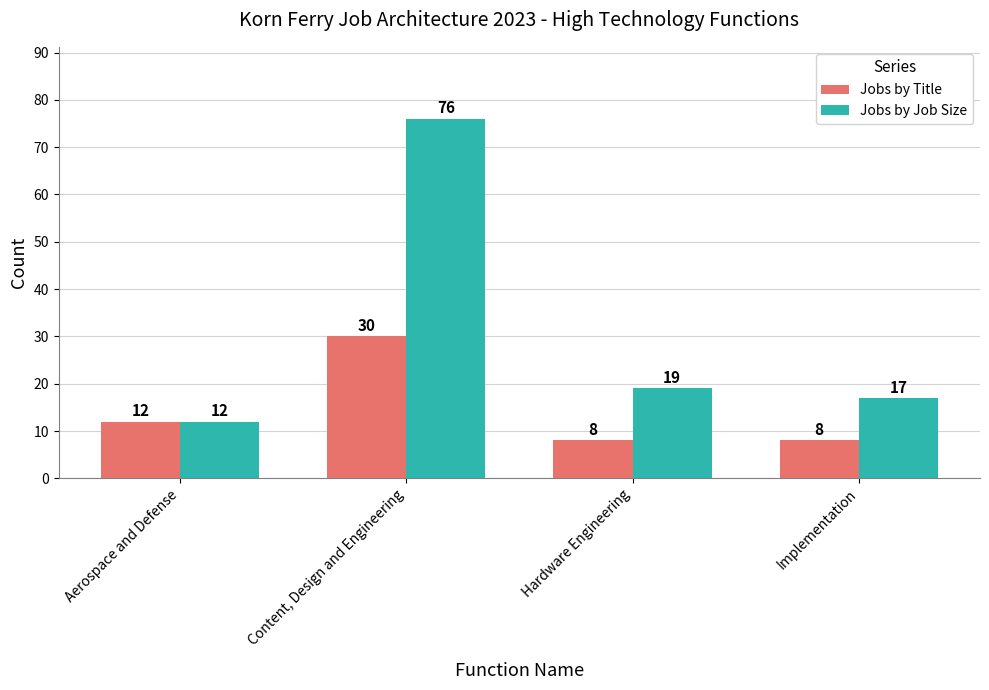

What is the total value across all series at Content, Design and Engineering?

106